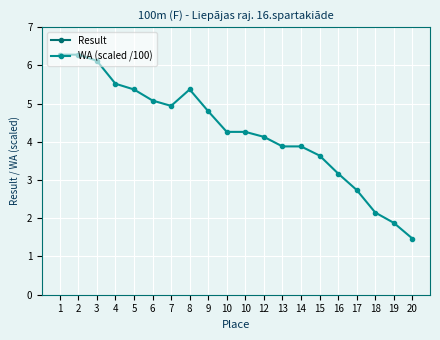

The value of Result at 4 is 24.3. True or false?

False